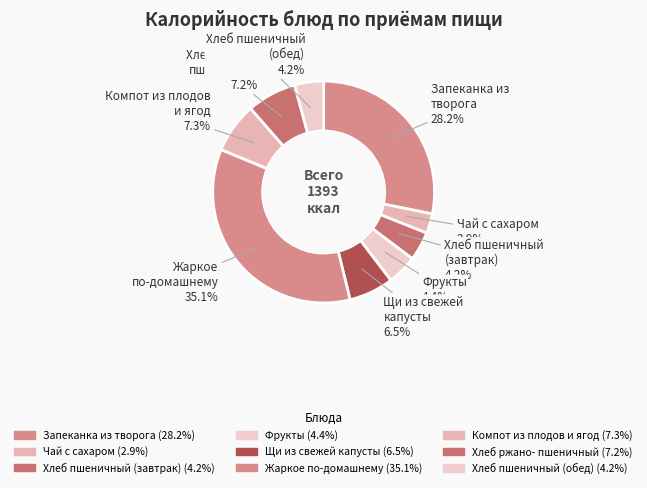

Which slice is the smallest?

Чай с сахаром